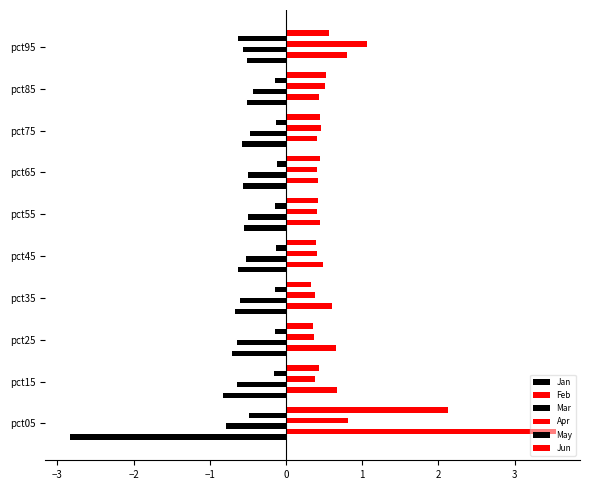

How many series are shown in this chart?

6